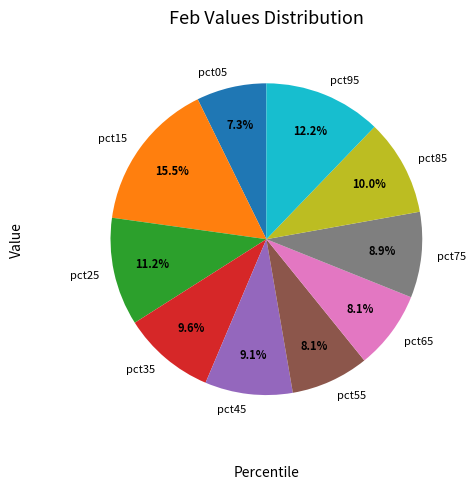

How many slices are in this pie chart?

10